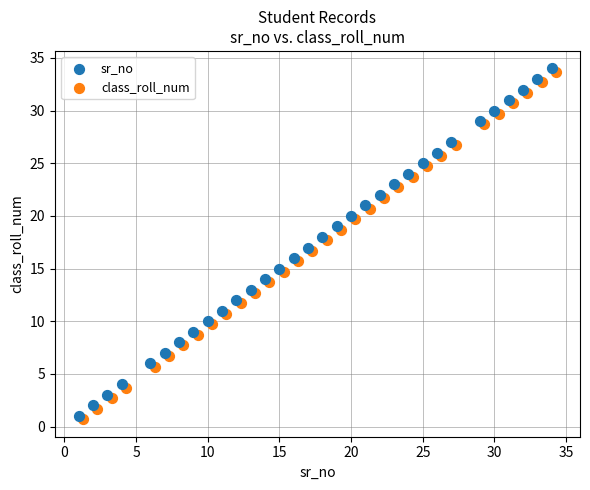

What are all the series names shown in the legend?

sr_no, class_roll_num